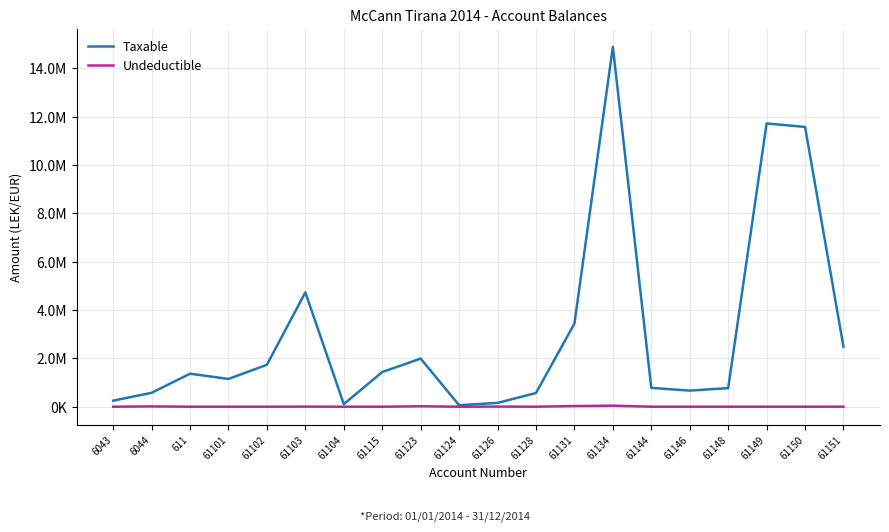

Does the chart have visible grid lines?

Yes